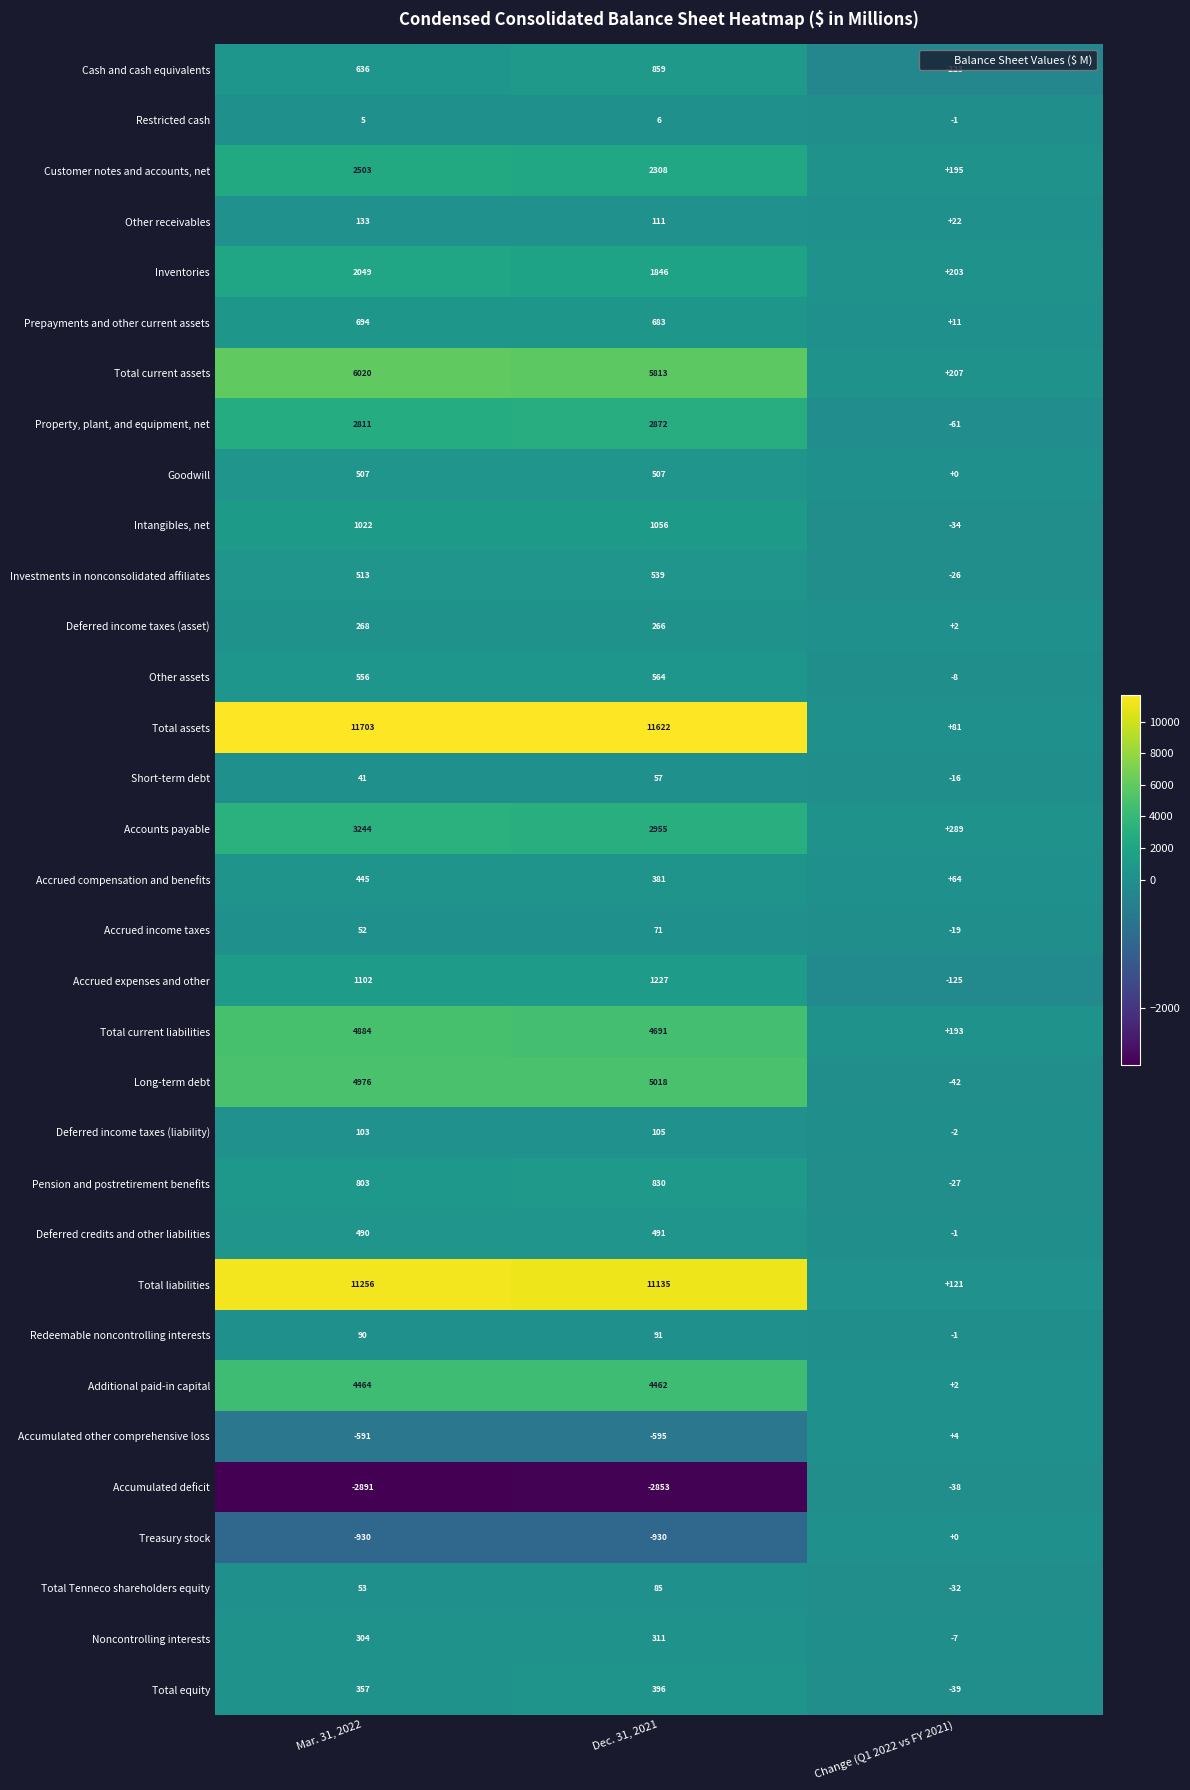

What is the difference between the highest and lowest values at Dec. 31, 2021?

14475